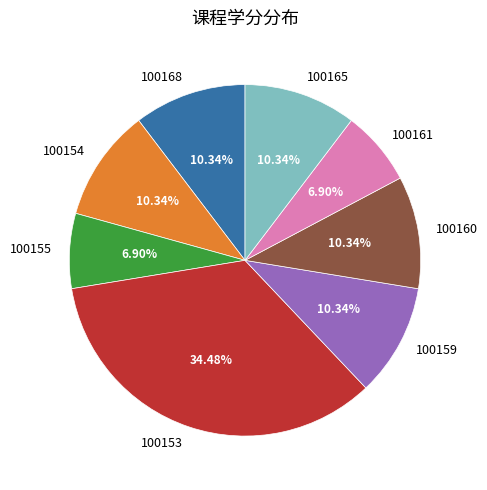

To the nearest percent, what is the difference between the largest and smallest slice percentages?

28%